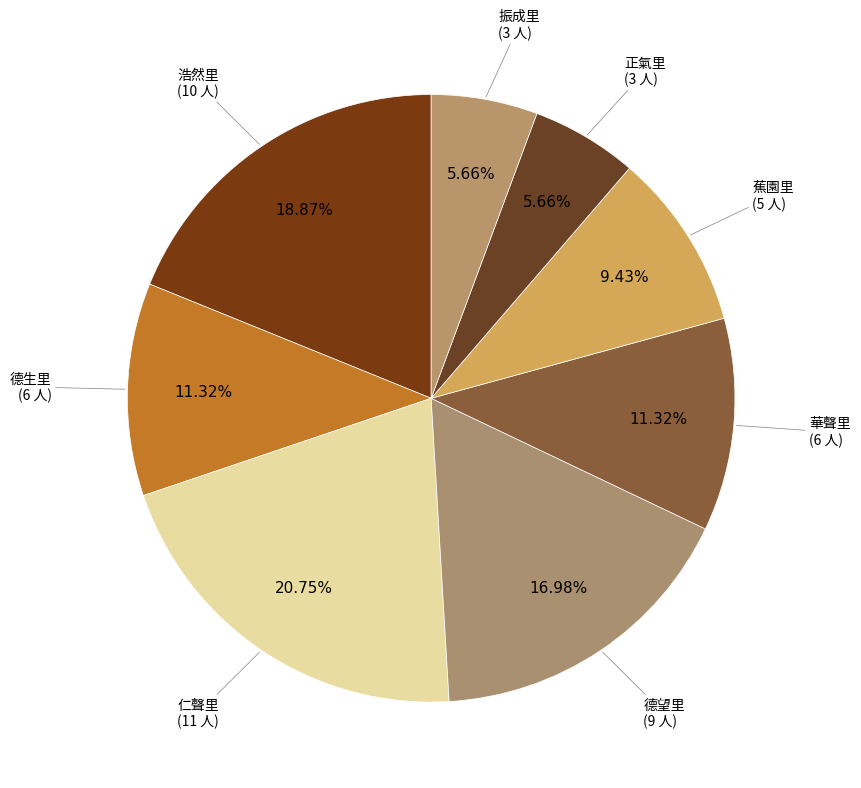

What percentage do 浩然里 and 蕉園里 together represent?

28.3%